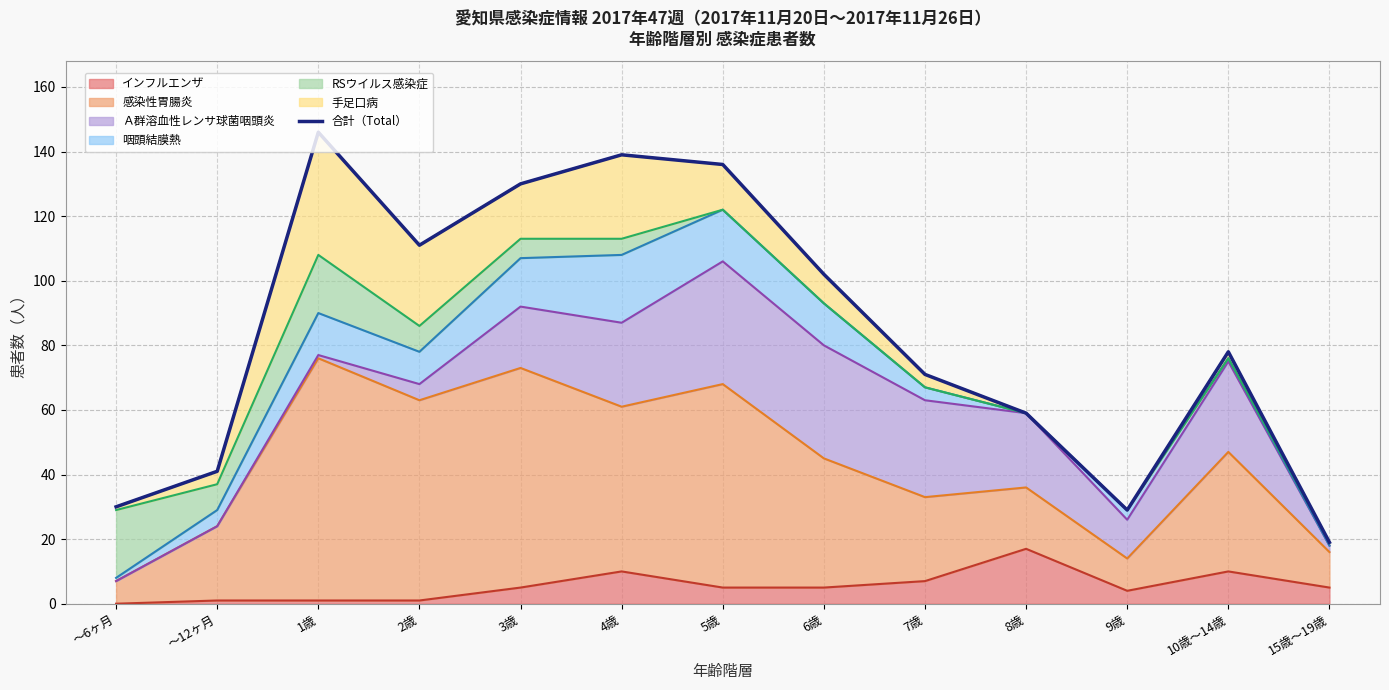

Which label corresponds to the smallest value in the chart?

15歳～19歳